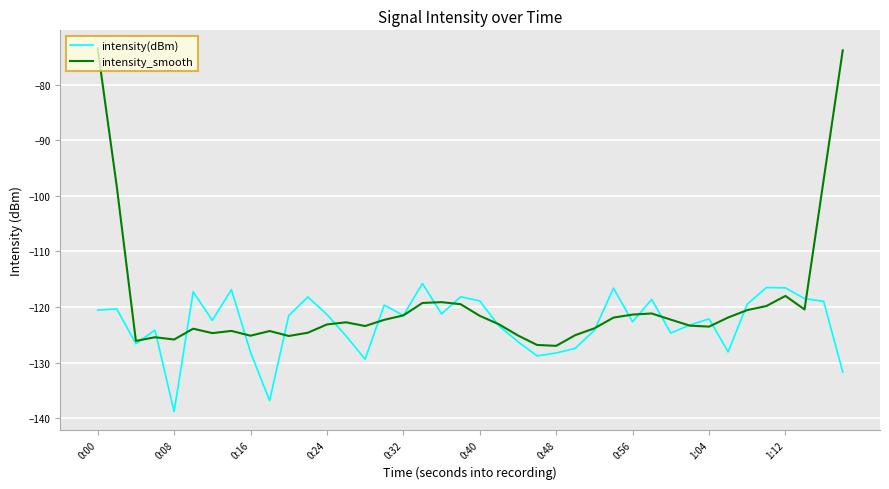

Rank the series by their maximum value, from highest to lowest.

intensity_smooth, intensity(dBm)